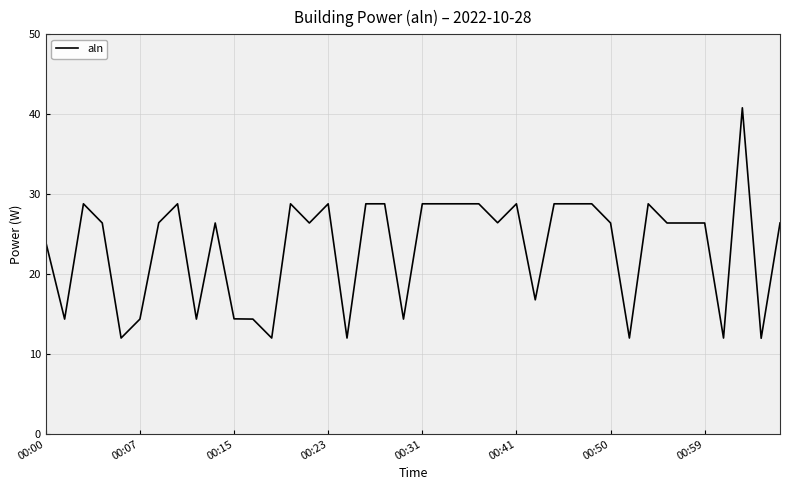

How many series are shown in this chart?

1